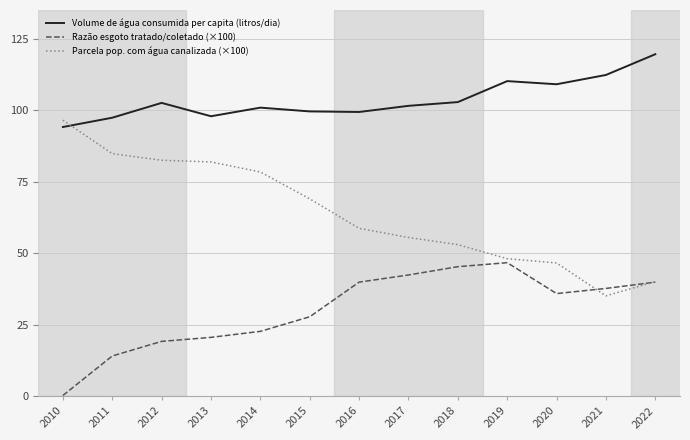

Where is the first local maximum for Razão esgoto tratado/coletado (×100)?

2019